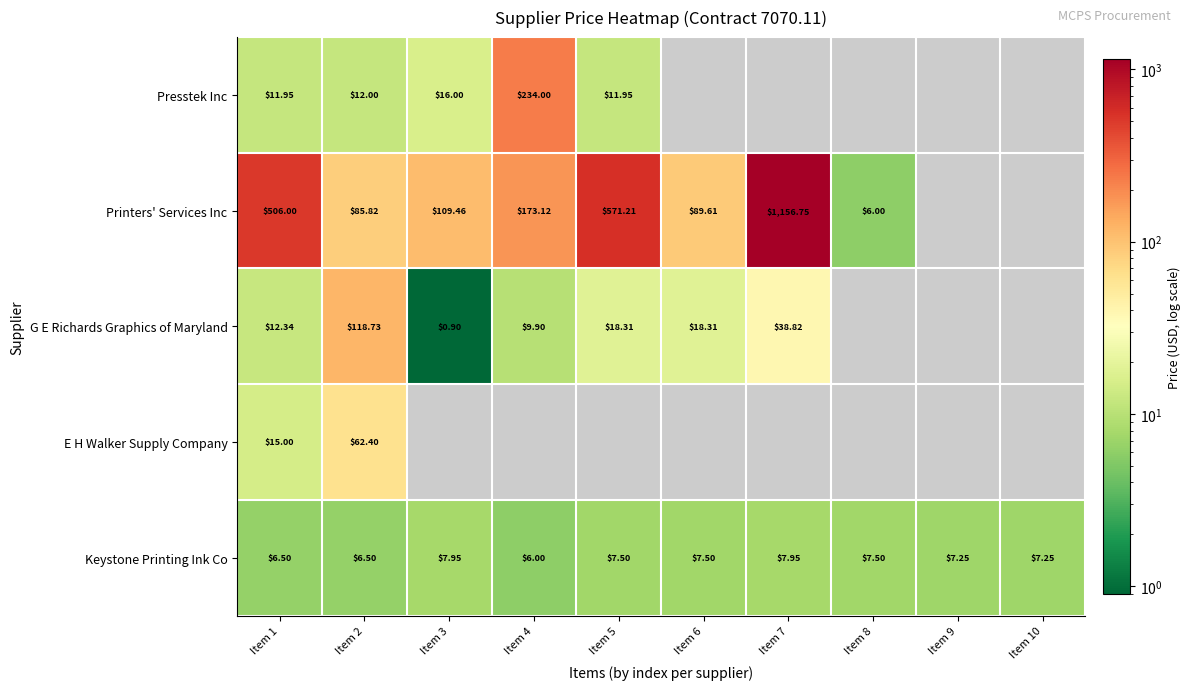

How many data points does each series have?

10